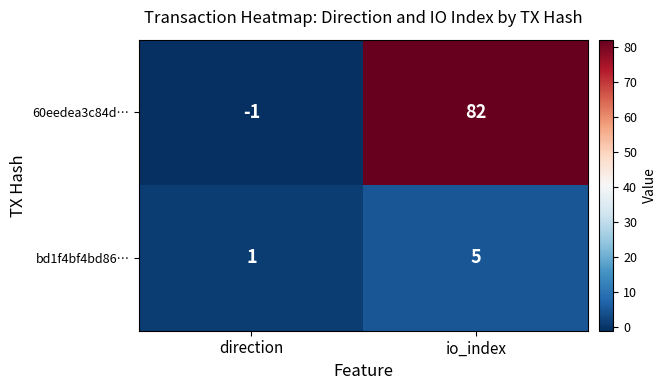

Which series has the widest spread of values?

60eedea3c84d…